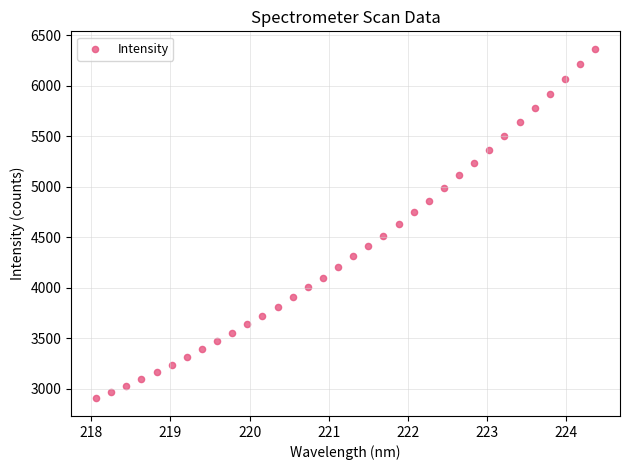

What is the range of X values (max minus min)?

6.3